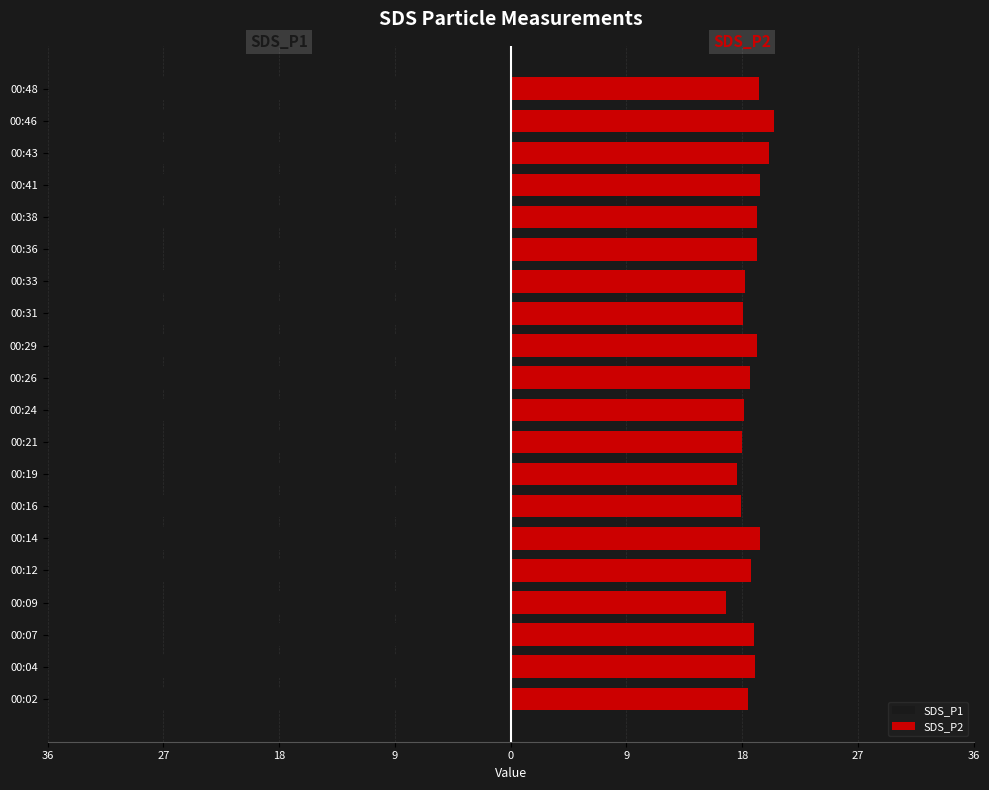

Where is SDS_P1 nearest to the value -28?

00:16